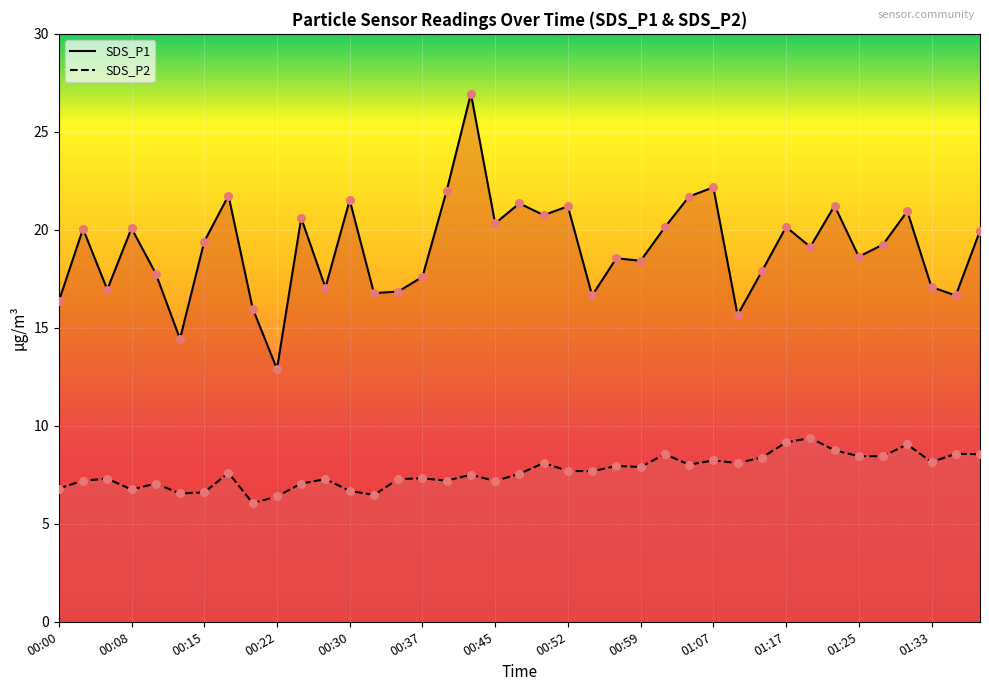

What is the total value across all series at 01:14?

26.3